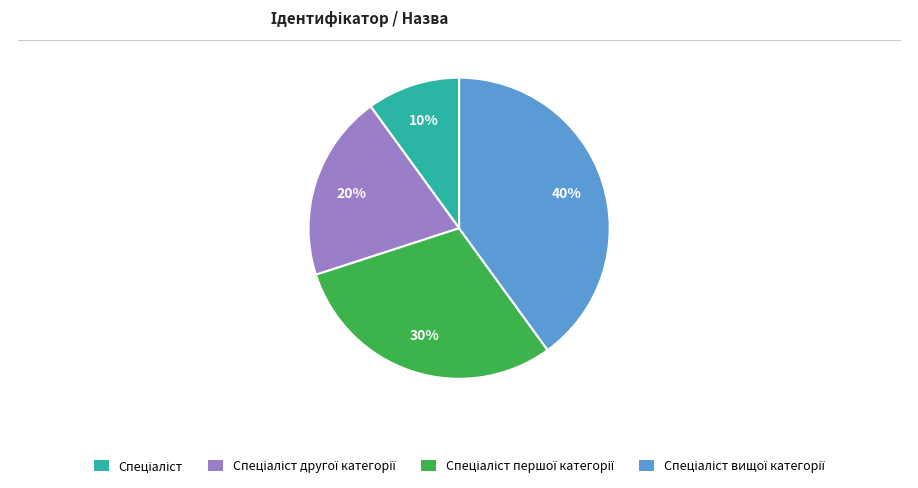

Does any single category account for the majority?

No